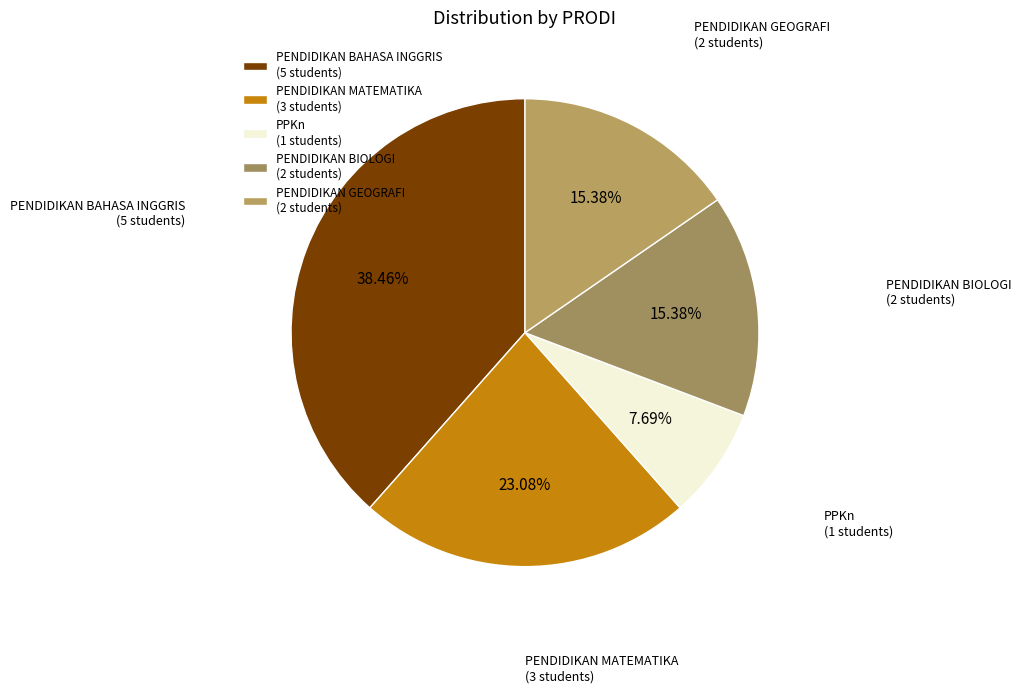

Between PENDIDIKAN BAHASA INGGRIS and PENDIDIKAN BIOLOGI, which is larger?

PENDIDIKAN BAHASA INGGRIS